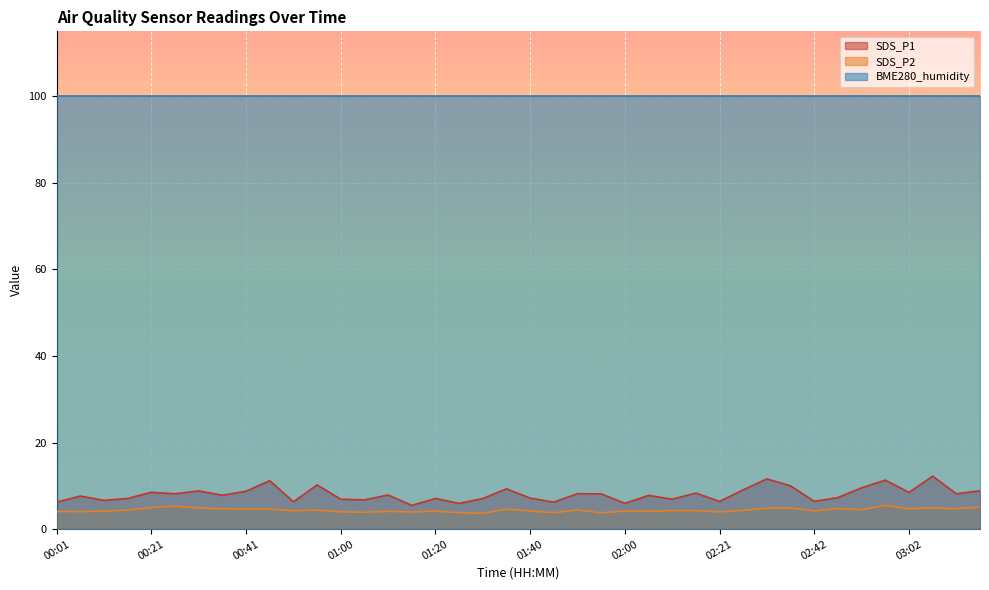

How many data points in SDS_P2 are above 4?

31